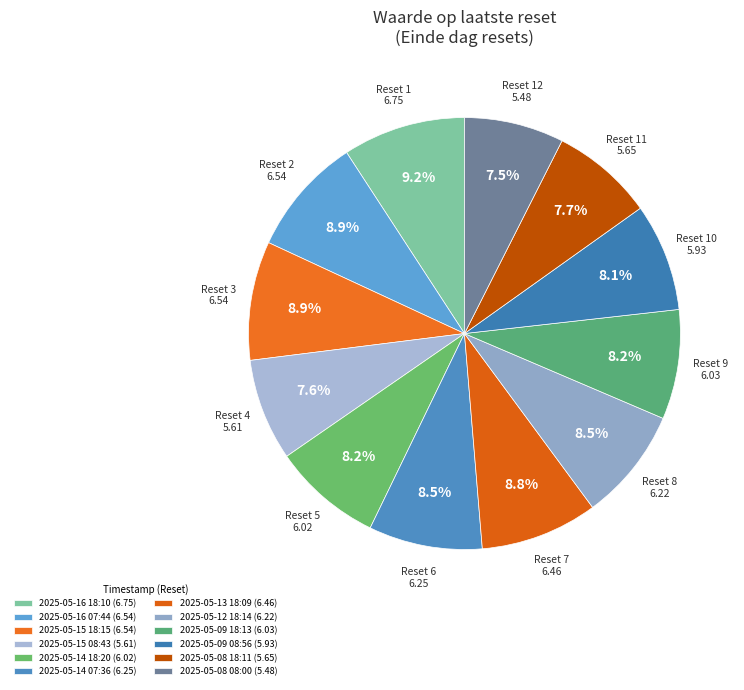

The 2025-05-08 18:11 slice represents 18% of the pie. True or false?

False